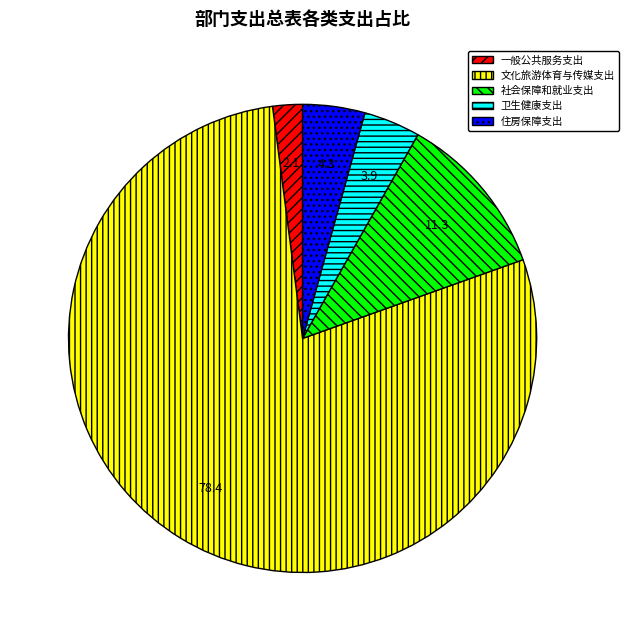

Is it true that 文化旅游体育与传媒支出 is 73% of the pie?

False